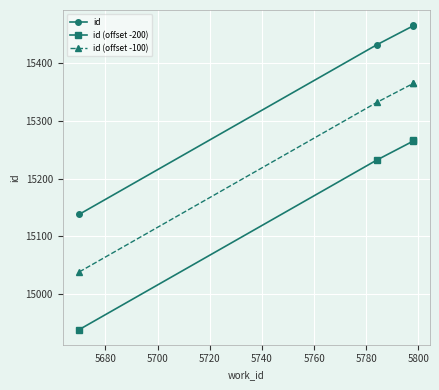

Is the value of id (offset -100) at 5660 greater than the value of id (offset -200) at 5720?

No